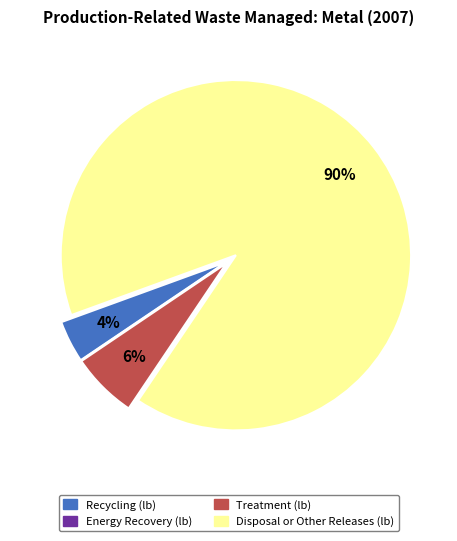

Which category has the biggest portion of the pie?

Disposal or Other Releases (lb)